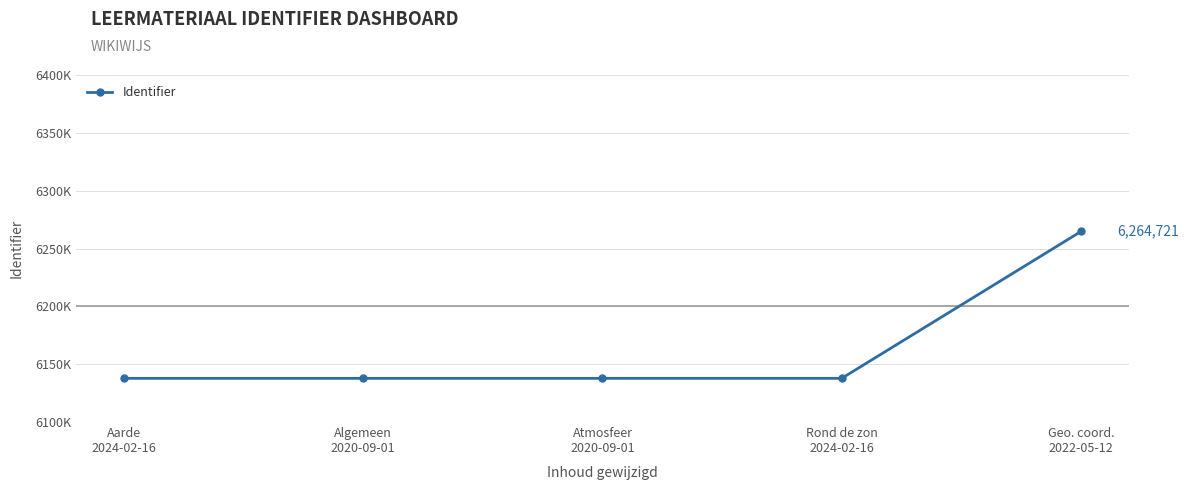

What is the greatest value displayed?

6264721